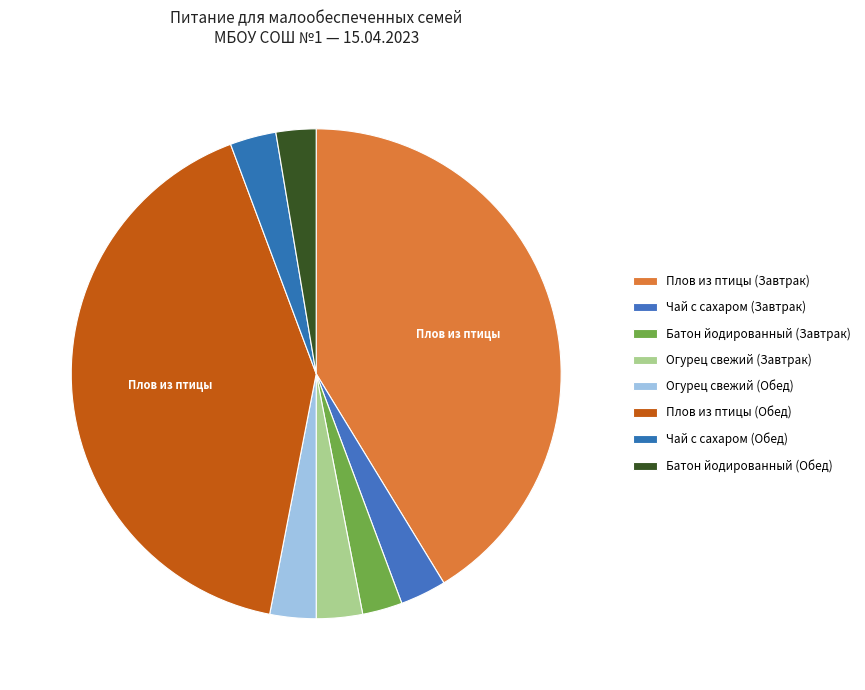

What is the smallest slice in the pie chart?

Батон йодированный (Завтрак)